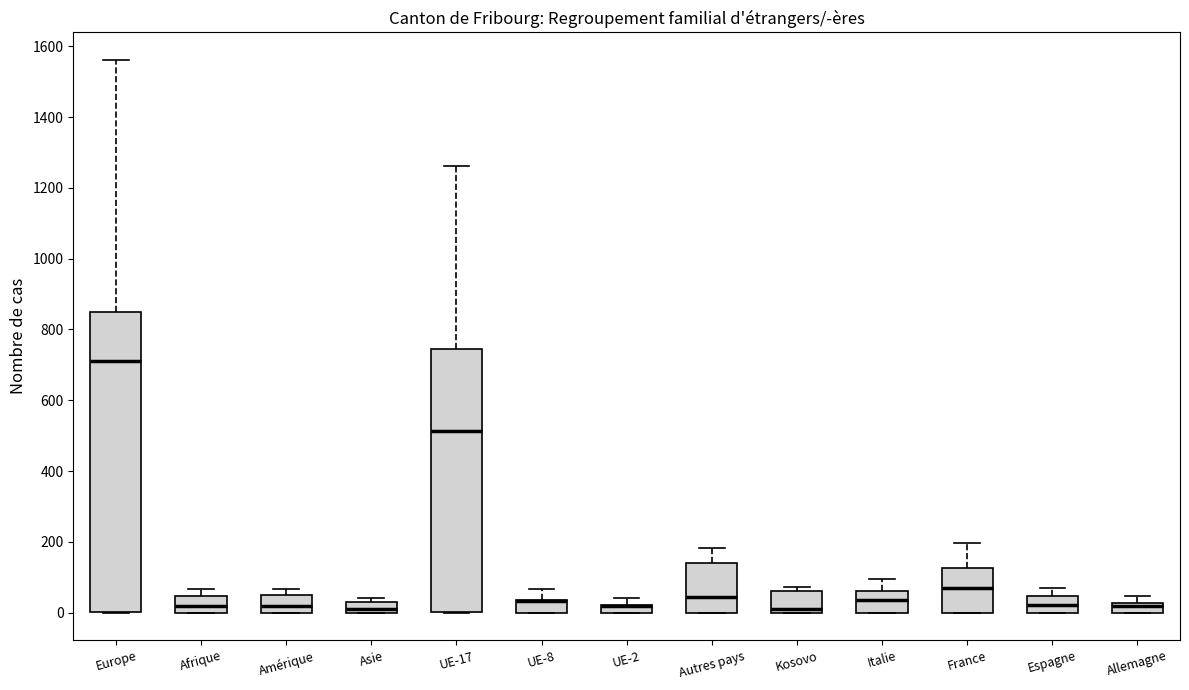

Where is the lower edge of the box for Afrique on the y-axis? The values are not printed on the chart, so give them approximately, as read against the axis.

0